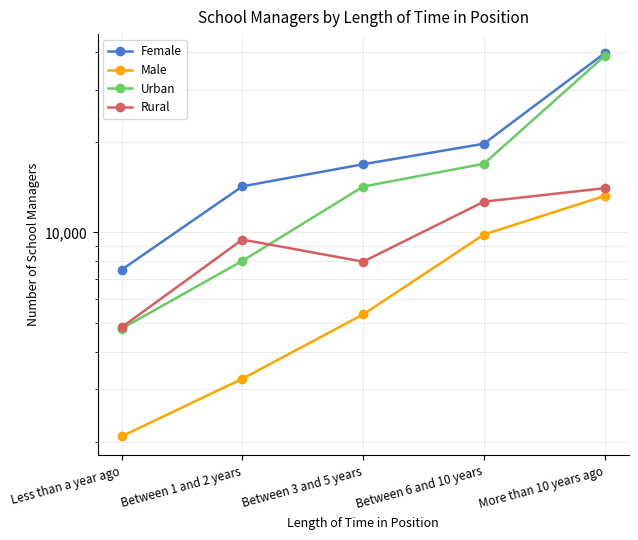

Reading left to right, what are all the values shown in this chart?

Female: 7507	14254	16889	19776	39648
Male: 2085	3246	5322	9839	13234
Urban: 4772	8035	14227	16949	38832
Rural: 4821	9465	7984	12666	14049